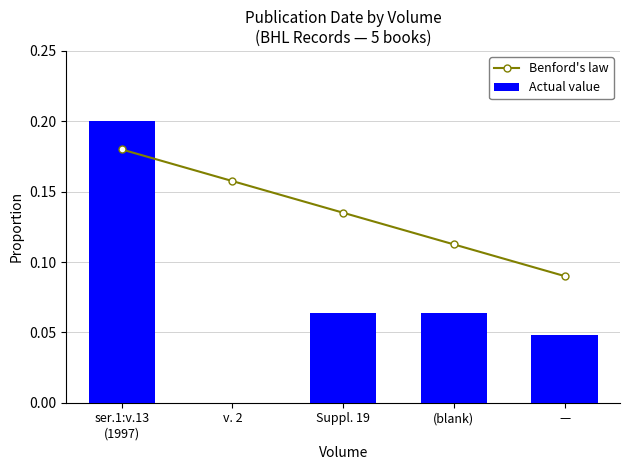

What is the difference between the Actual value values at v. 2 and Suppl. 19?

0.1